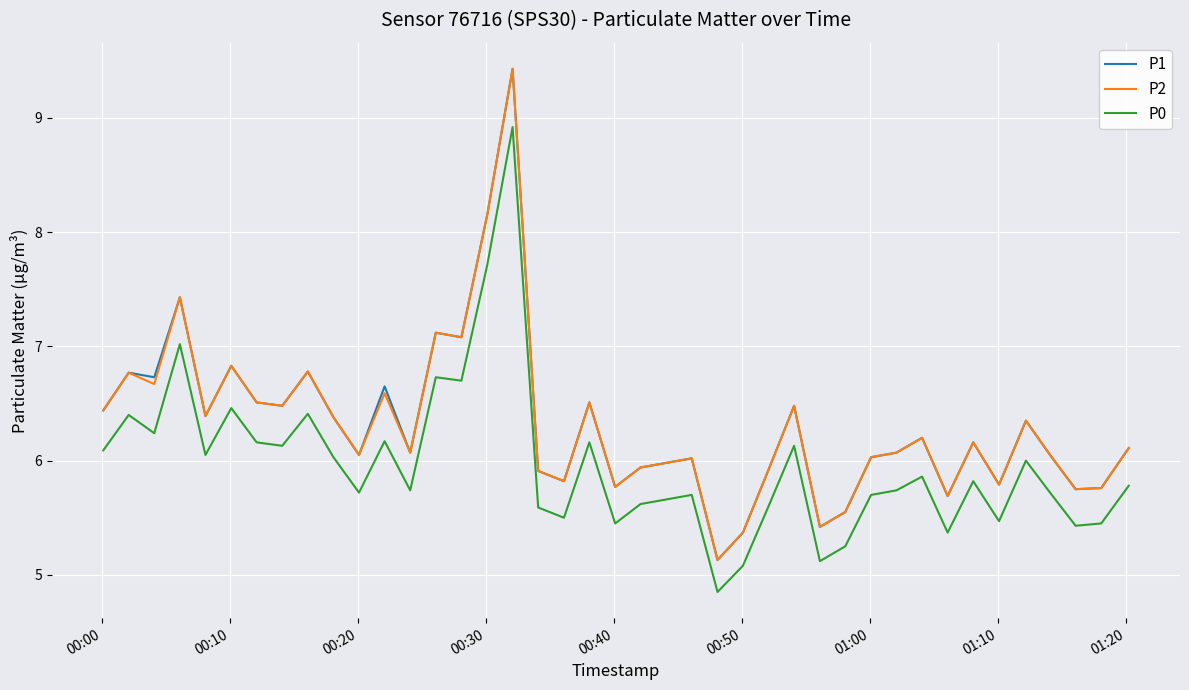

What is the highest value of the P0 series?

8.9